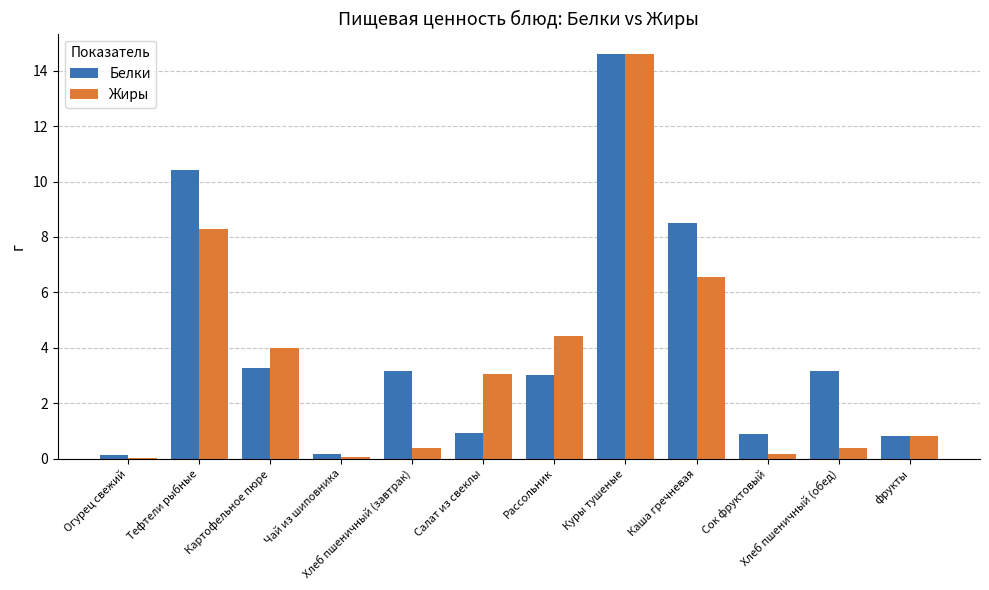

Is the value of Белки at Салат из свеклы greater than the value of Жиры at Картофельное пюре?

No